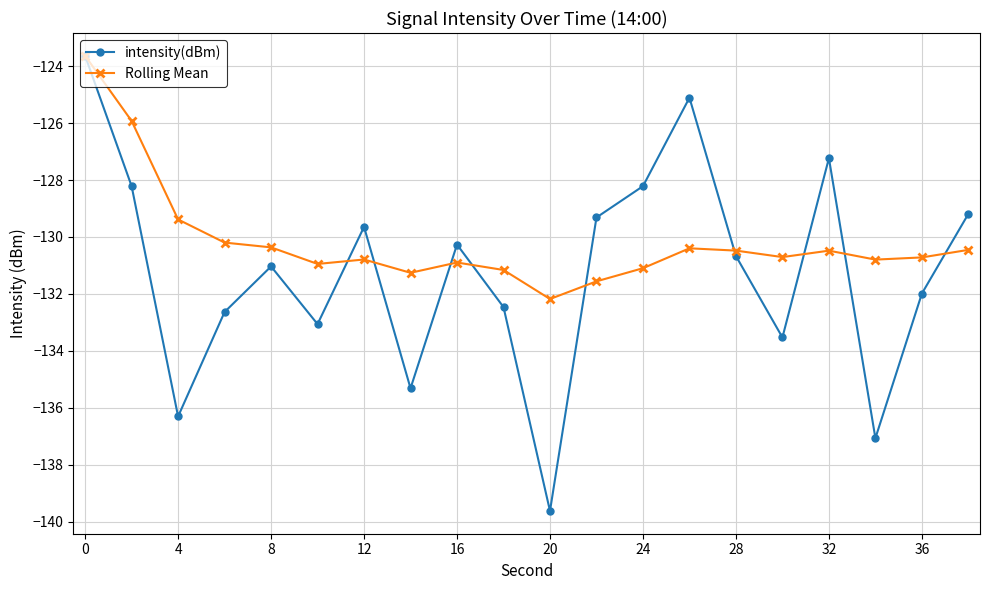

What is the value of the intensity(dBm) point at the 20th from the left?

-129.2